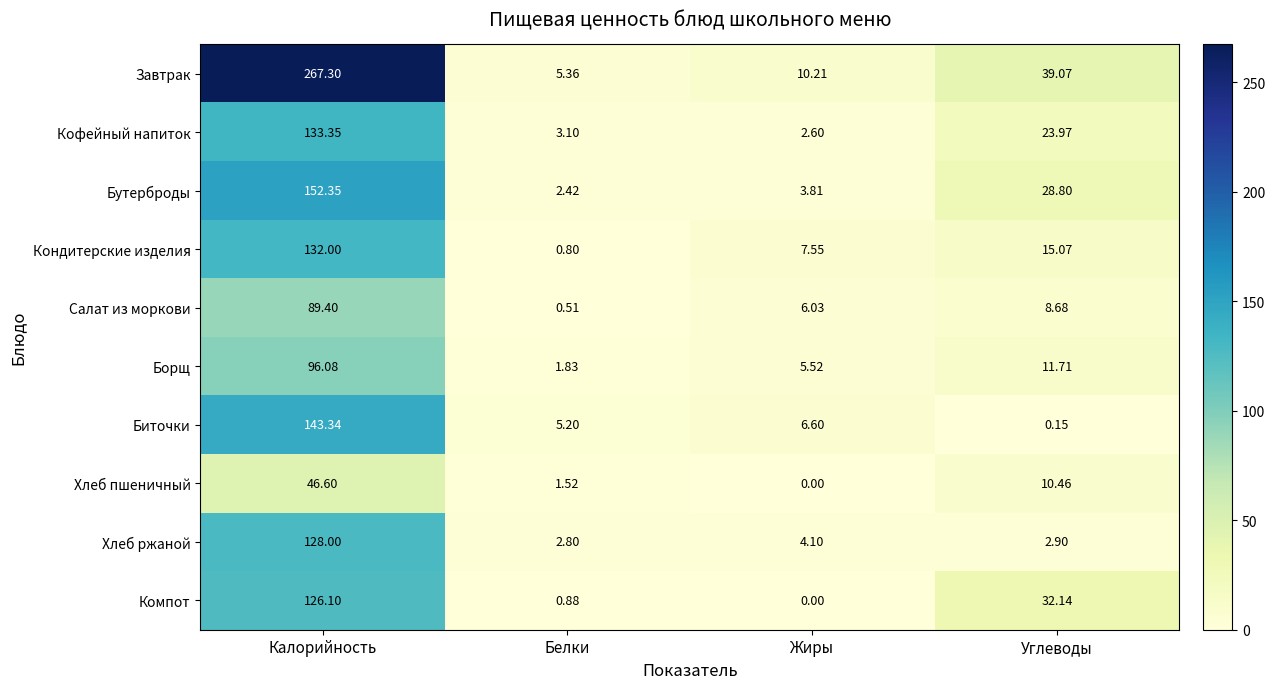

Between Калорийность and Белки, which series saw the biggest shift?

Завтрак